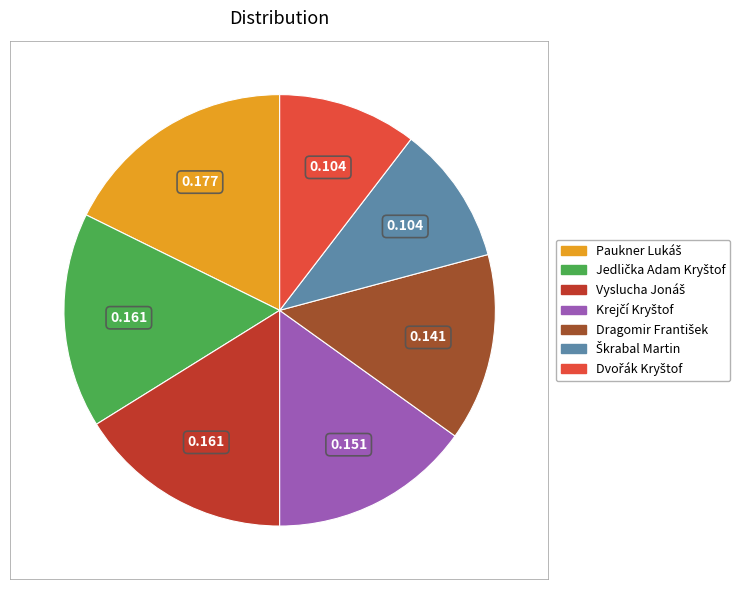

Is there any slice that represents more than half of the pie?

No